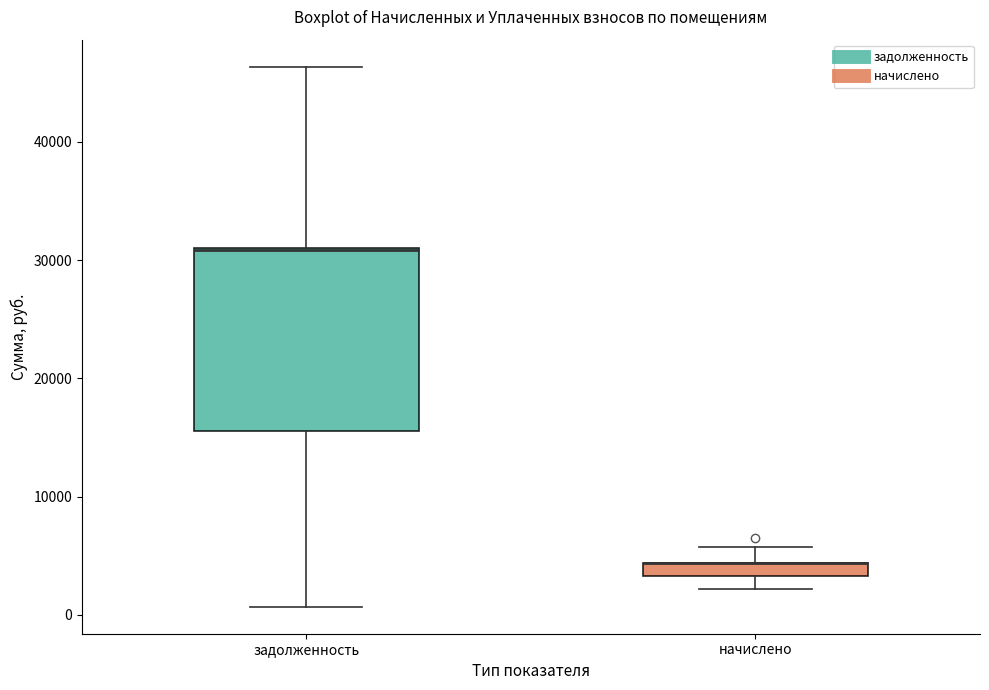

Which box is the tallest, from its lower edge to its upper edge?

задолженность